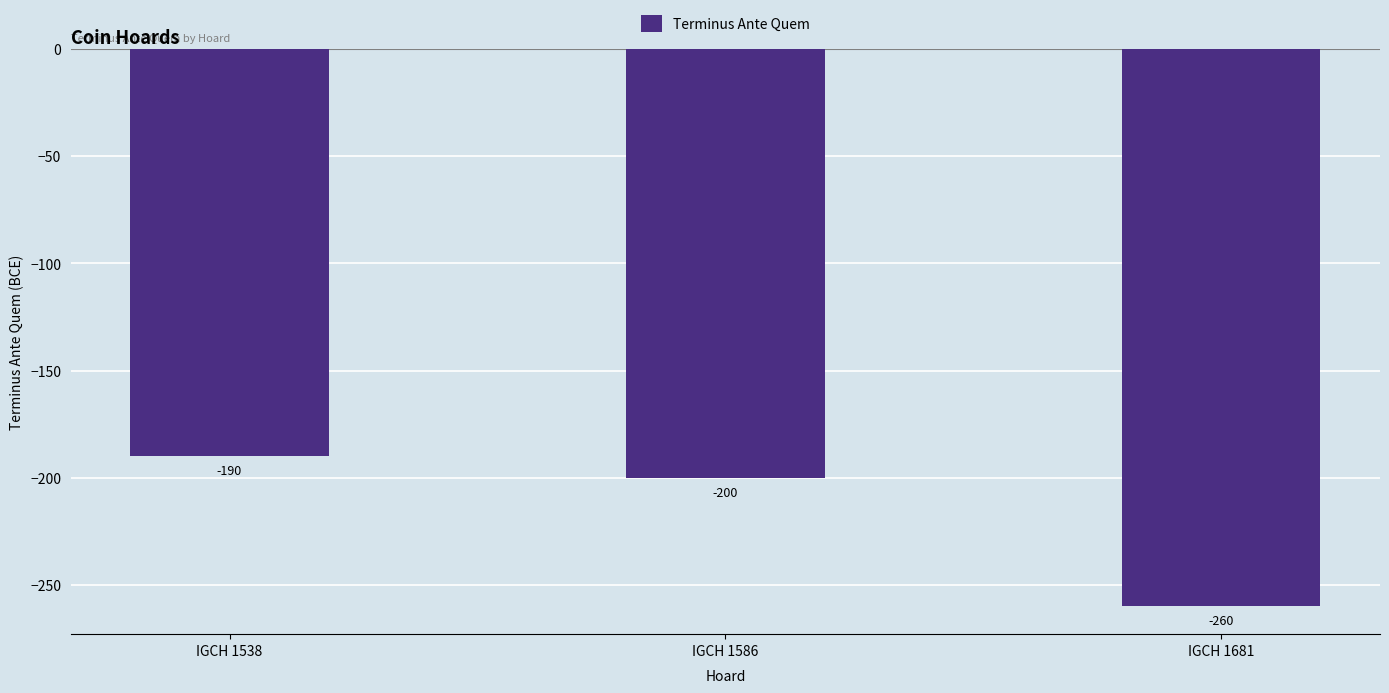

Reading left to right, what are all the values shown in this chart?

-190	-200	-260